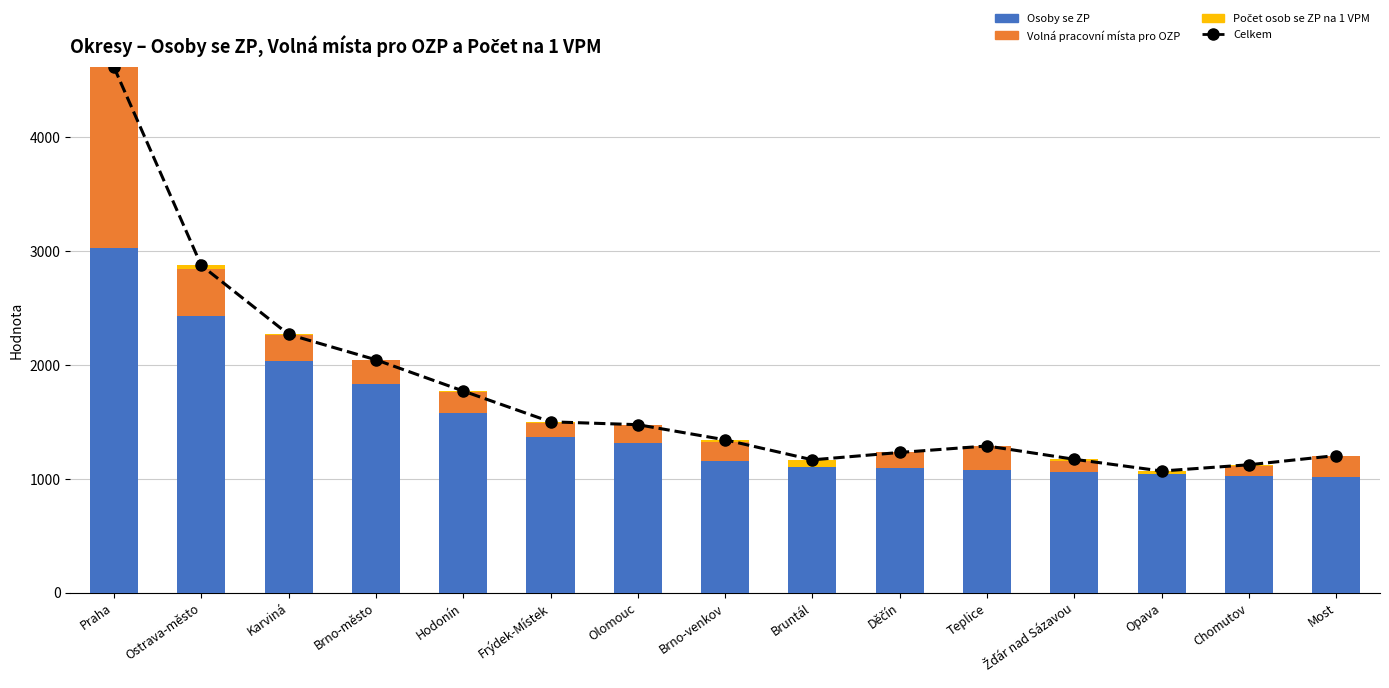

At Brno-město, list the series in order from largest to smallest.

Celkem, Osoby se ZP, Volná pracovní místa pro OZP, Počet osob se ZP na 1 VPM